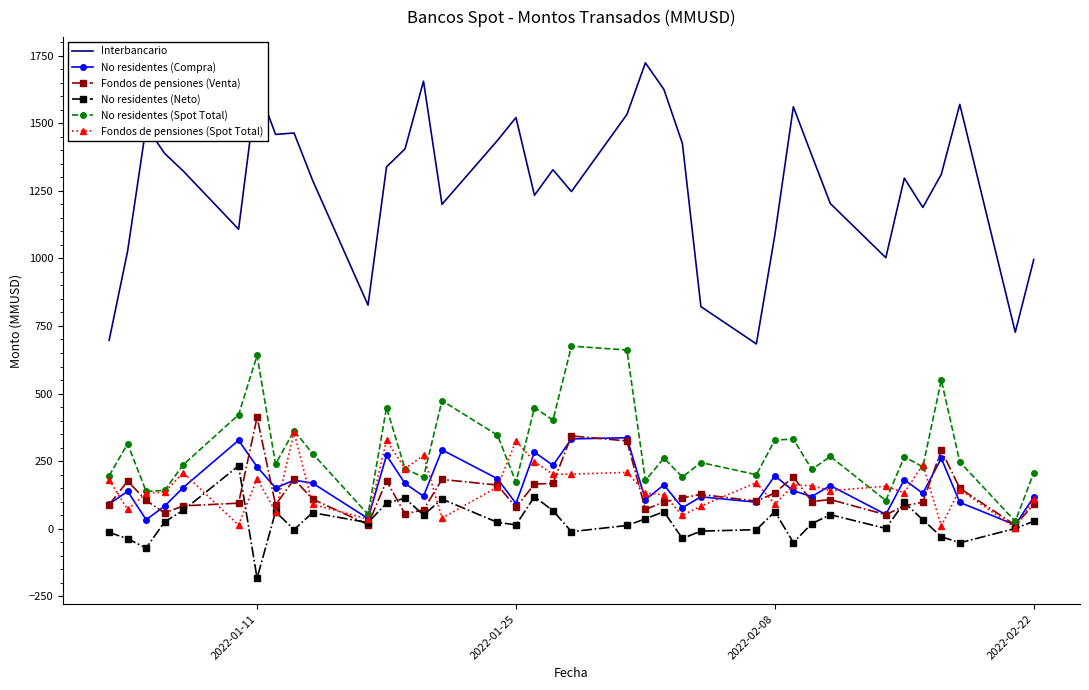

Which series has the largest total across all categories?

Interbancario